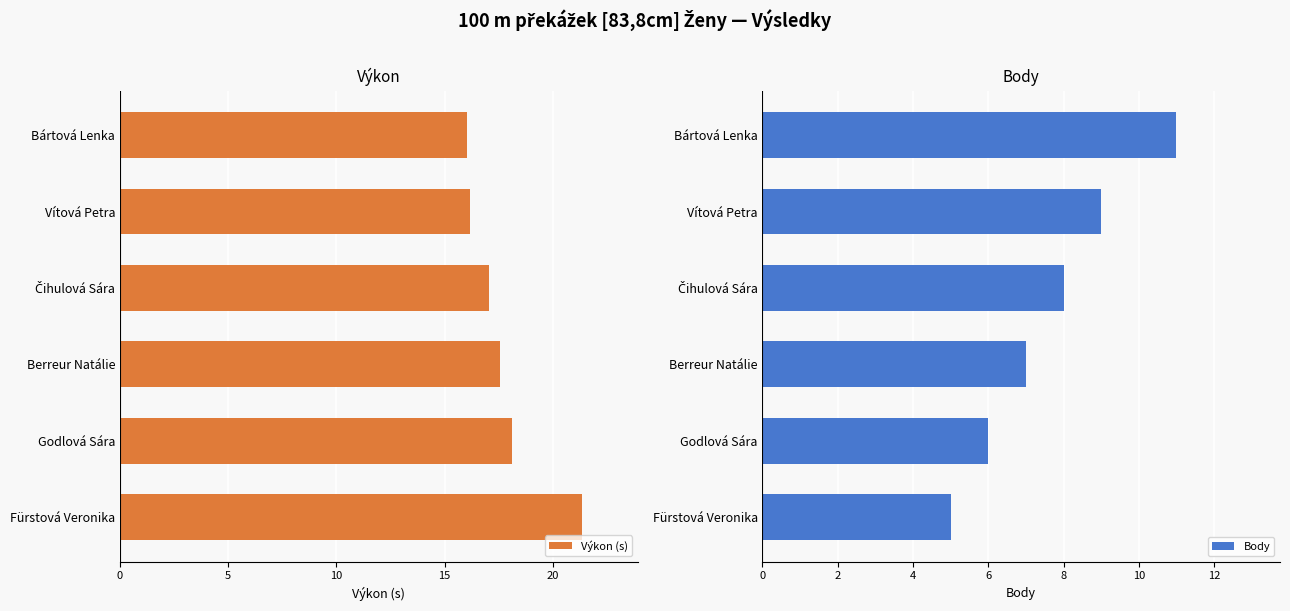

The value of Výkon (s) at Fürstová Veronika is 33.9. True or false?

False